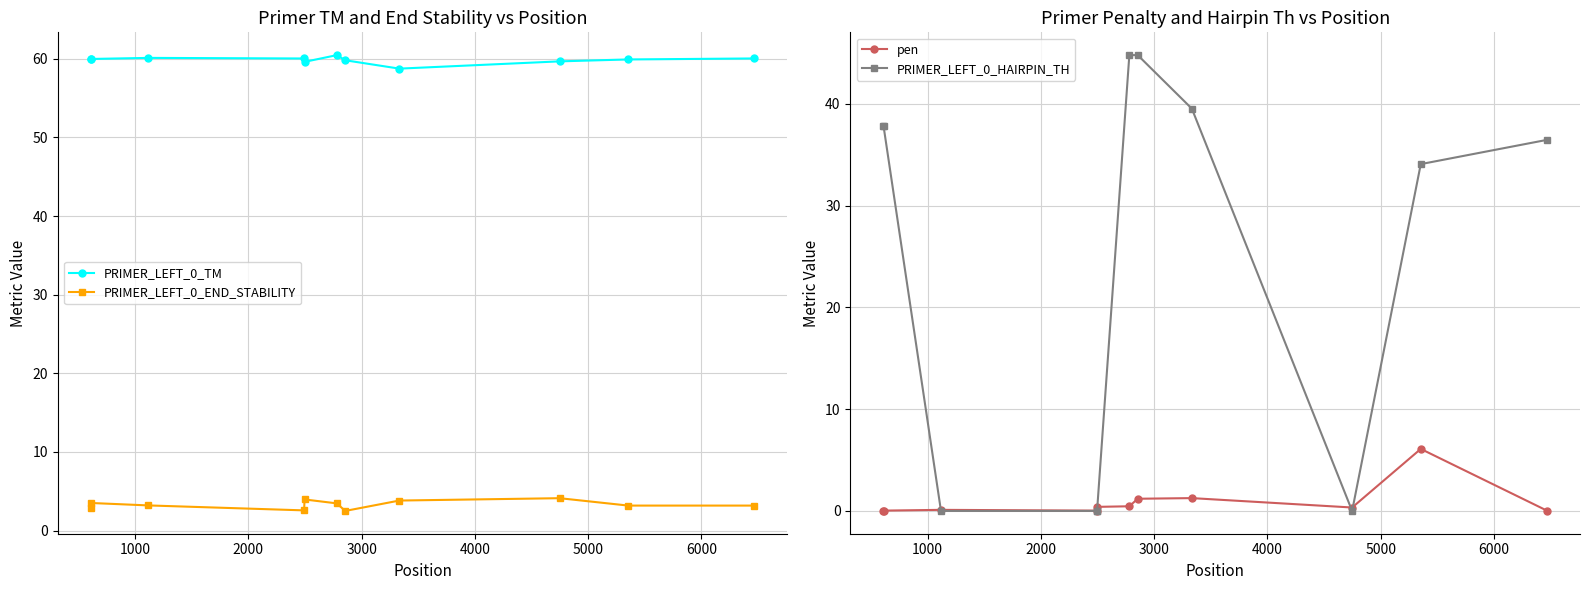

Reading left to right, transcribe all the data shown in this chart.

PRIMER_LEFT_0_TM: 60.0	60.0	60.1	60.0	59.6	60.5	59.8	58.7	59.7	59.9	60.0
PRIMER_LEFT_0_END_STABILITY: 2.9	3.5	3.2	2.6	4.0	3.5	2.5	3.8	4.1	3.2	3.2
pen: 0.0	0.0	0.1	0.0	0.4	0.5	1.2	1.3	0.3	6.1	0.0
PRIMER_LEFT_0_HAIRPIN_TH: 37.8	37.8	0.0	0.0	0.0	44.8	44.8	39.5	0.0	34.1	36.5